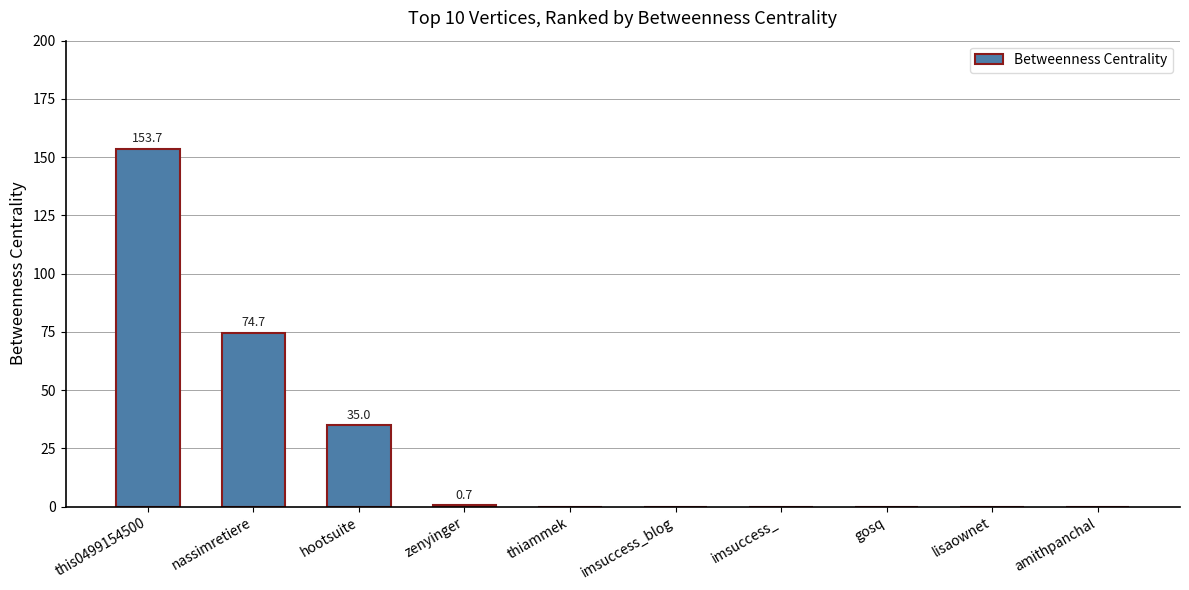

Are the bars horizontal?

No